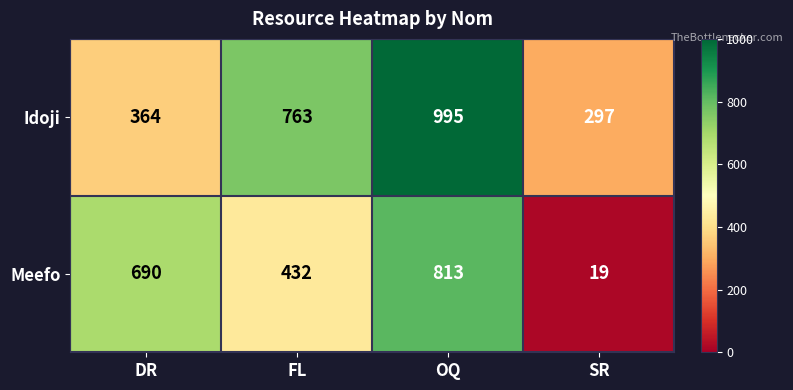

At which label is Idoji closest to 646?

FL